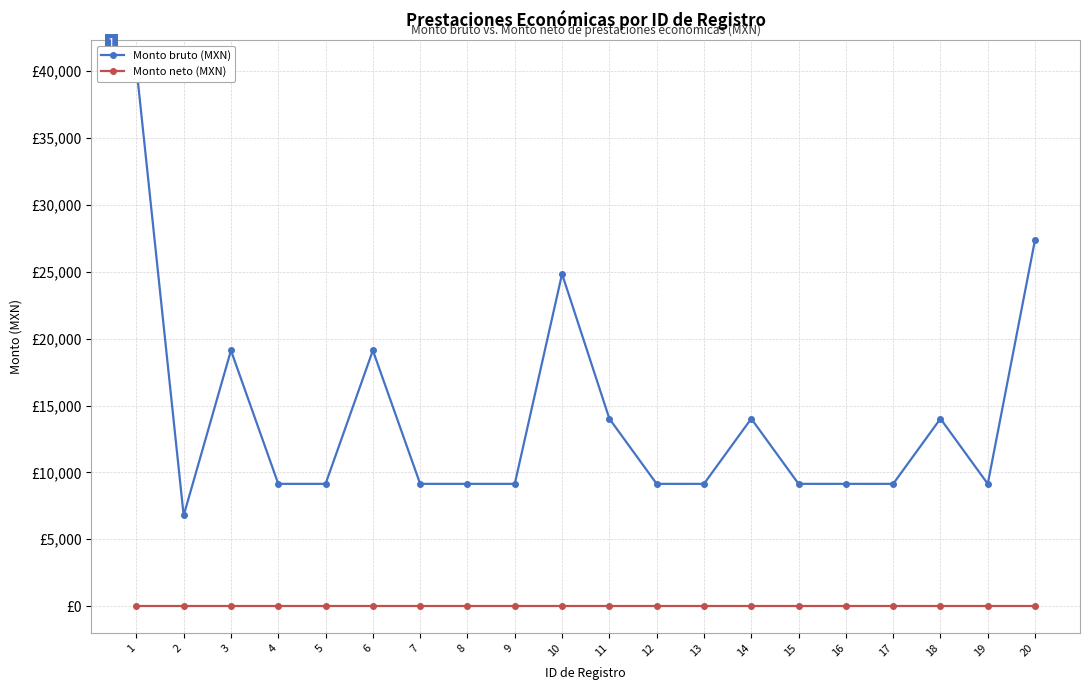

True or false: Monto neto (MXN) has a value of 0.0 at 4.

True